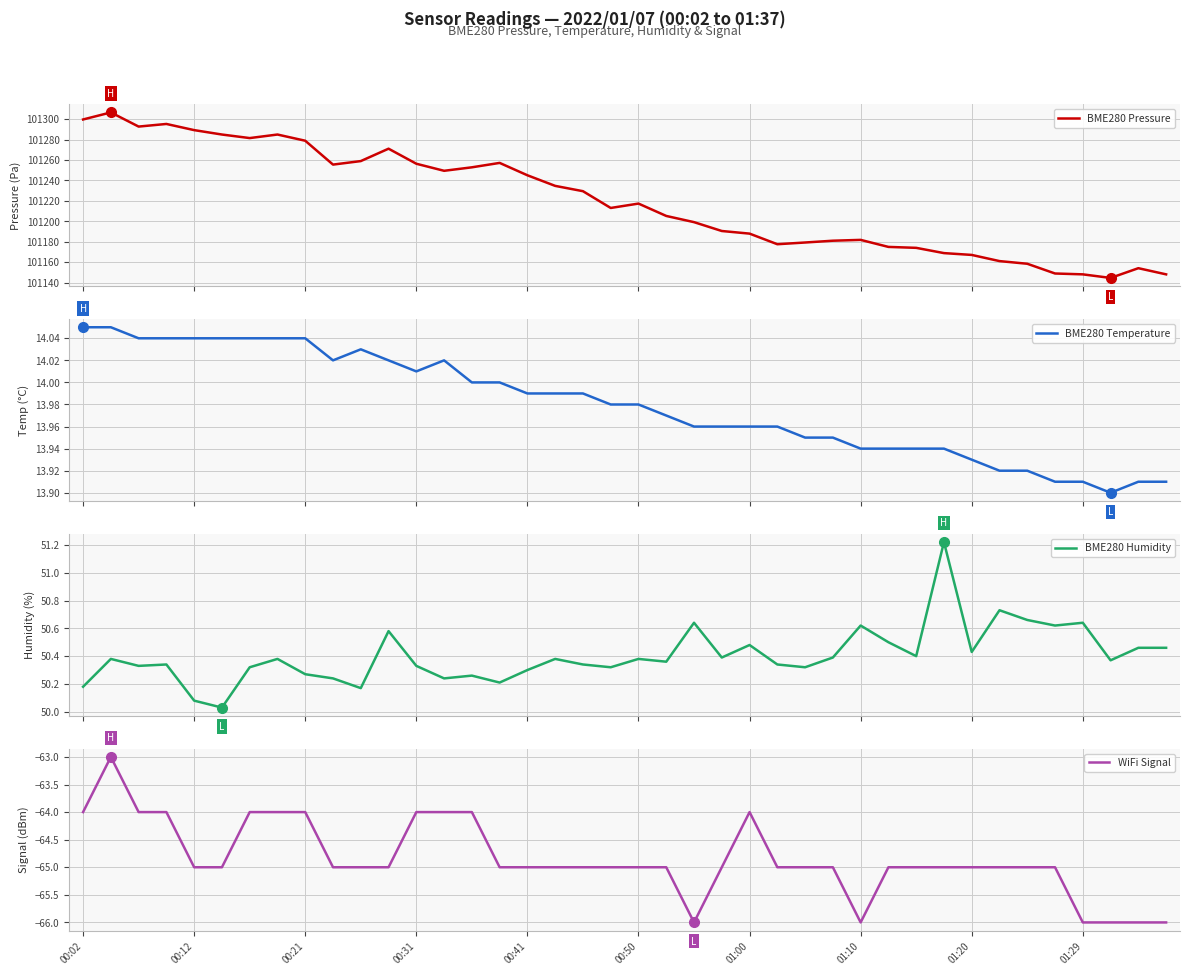

True or false: WiFi Signal has a value of -64 at 00:31.

True